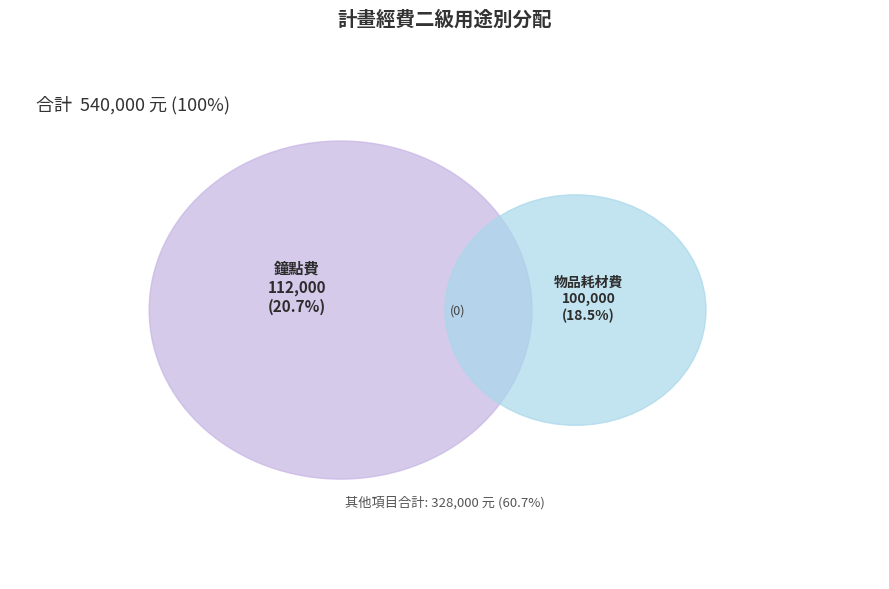

True or false: 設備維護費 accounts for 3% of the total.

False